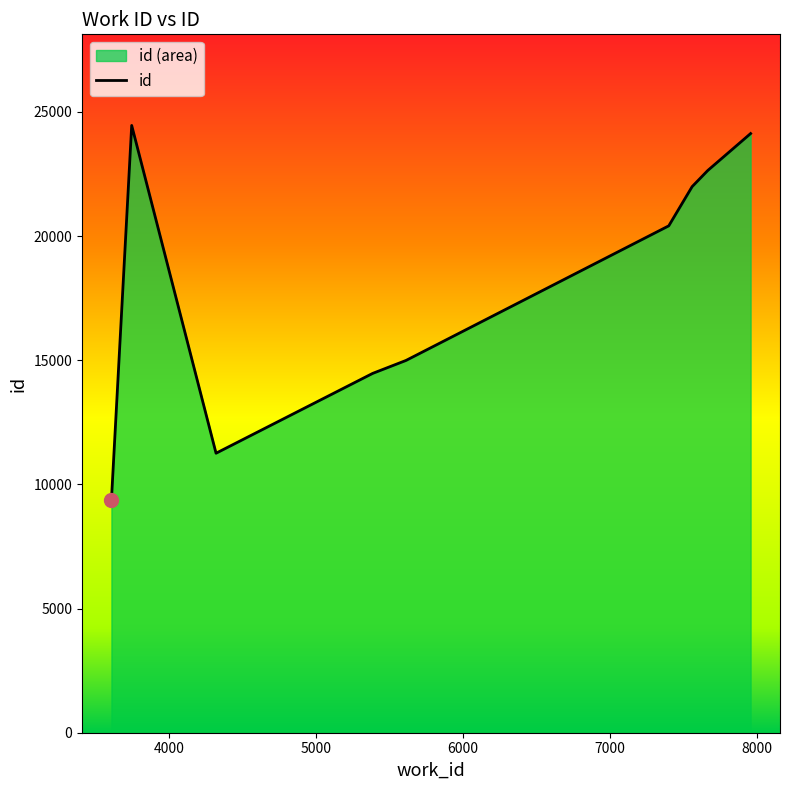

Which category has the highest value across all series?

3745